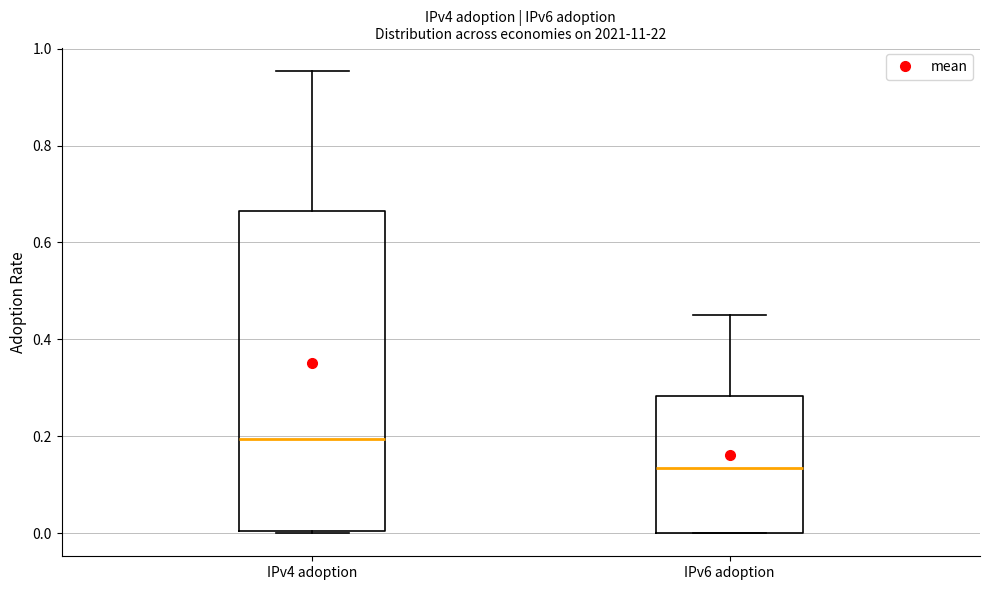

Which box is the tallest, from its lower edge to its upper edge?

IPv4 adoption